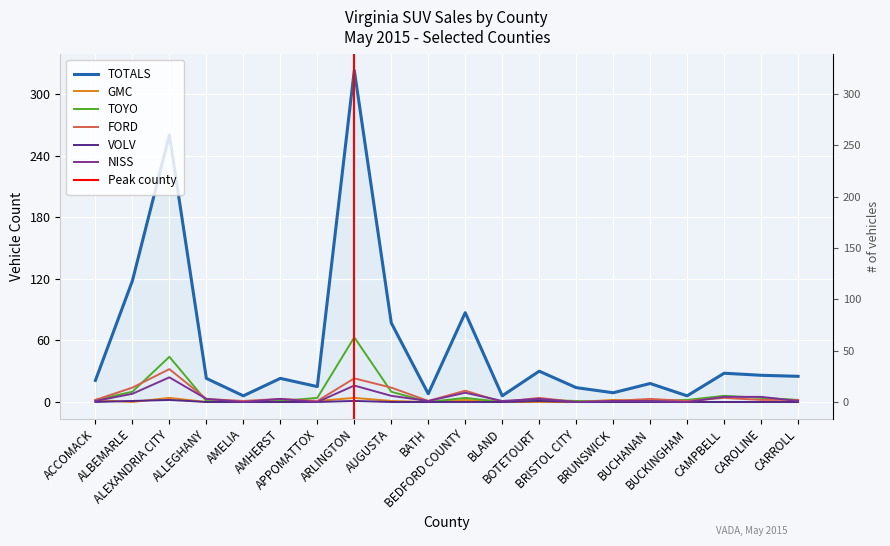

How many lines are shown in the chart?

6